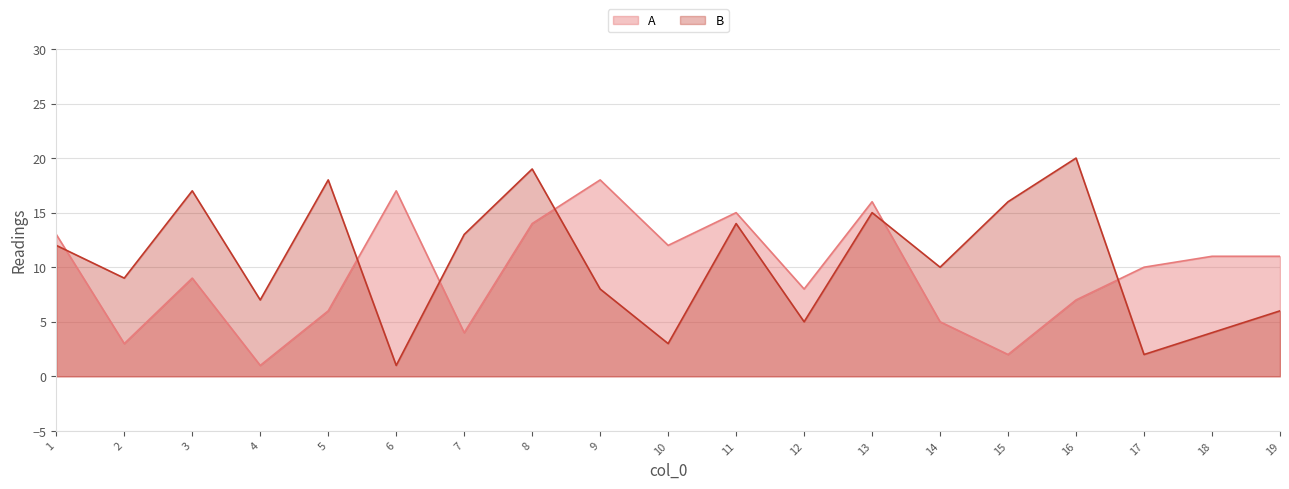

List the labels in order of A value, largest first.

9, 6, 13, 11, 8, 1, 10, 18, 19, 17, 3, 12, 16, 5, 14, 7, 2, 15, 4